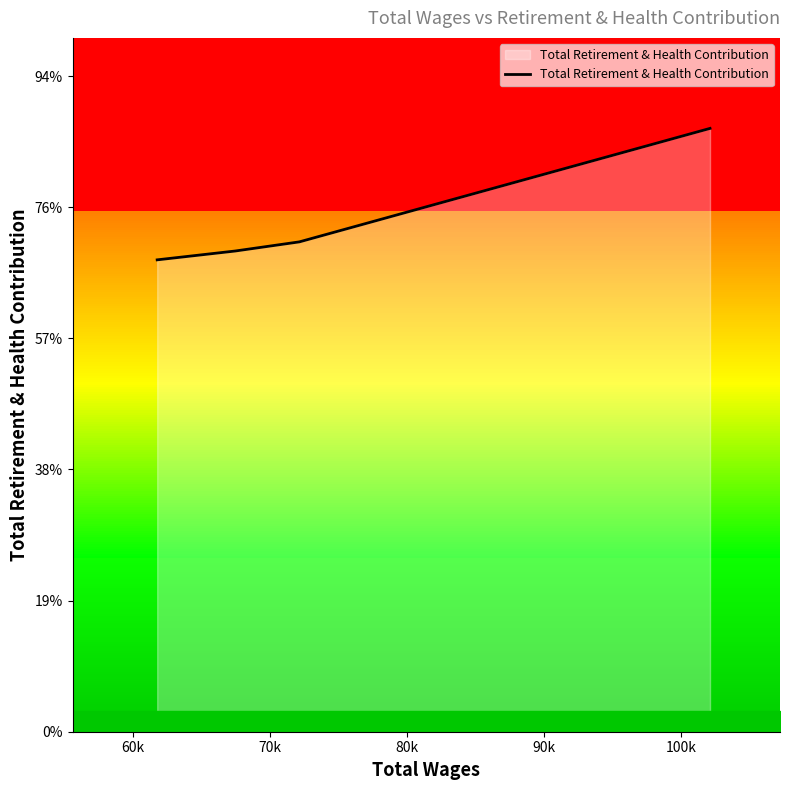

Where does the data first go above 37359?

80k